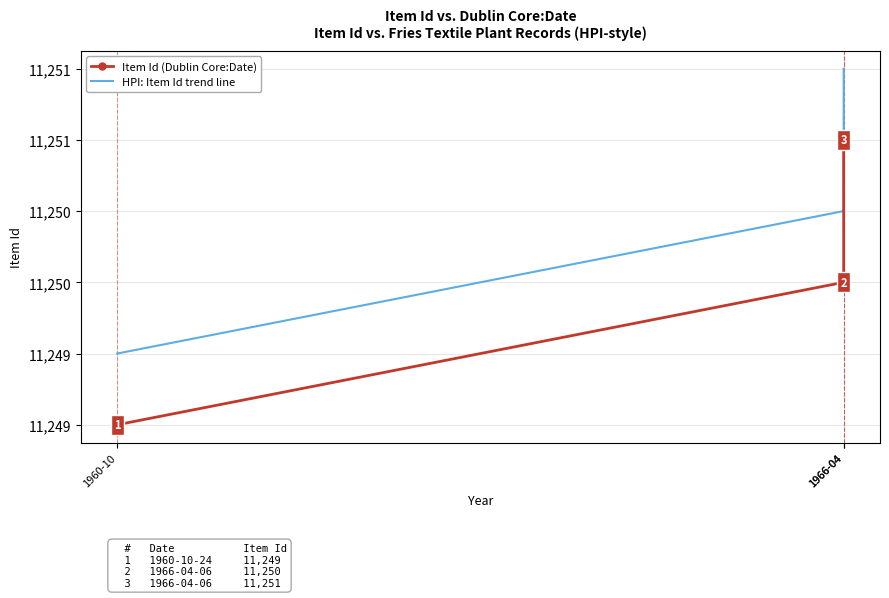

What is the label of the 1st point from the right?

1966-04